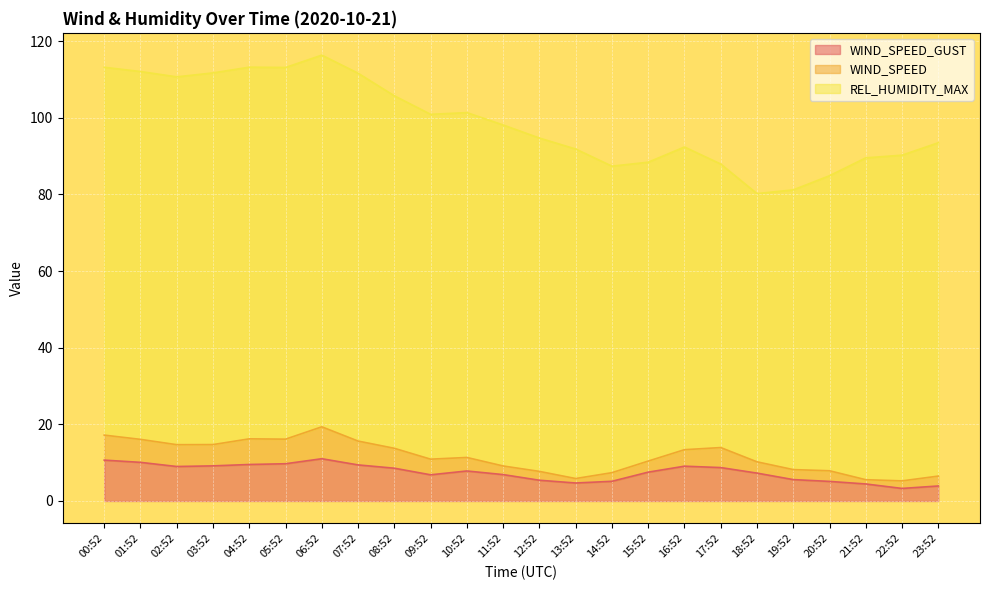

Reading left to right, extract all data points from this chart.

WIND_SPEED_GUST: 10.7	10.1	9.0	9.2	9.5	9.7	11.0	9.4	8.6	6.8	7.8	6.9	5.4	4.7	5.1	7.5	9.1	8.7	7.3	5.6	5.1	4.4	3.3	3.9
WIND_SPEED: 6.5	6.0	5.7	5.6	6.7	6.4	8.3	6.2	5.2	4.1	3.5	2.2	2.3	1.2	2.2	2.9	4.3	5.2	2.9	2.6	2.8	1.1	2.0	2.6
REL_HUMIDITY_MAX: 96.0	96.0	96.0	97.0	97.0	97.0	97.0	96.0	92.0	90.0	90.0	89.0	87.0	86.0	80.0	78.0	79.0	74.0	70.0	73.0	77.0	84.0	85.0	87.0